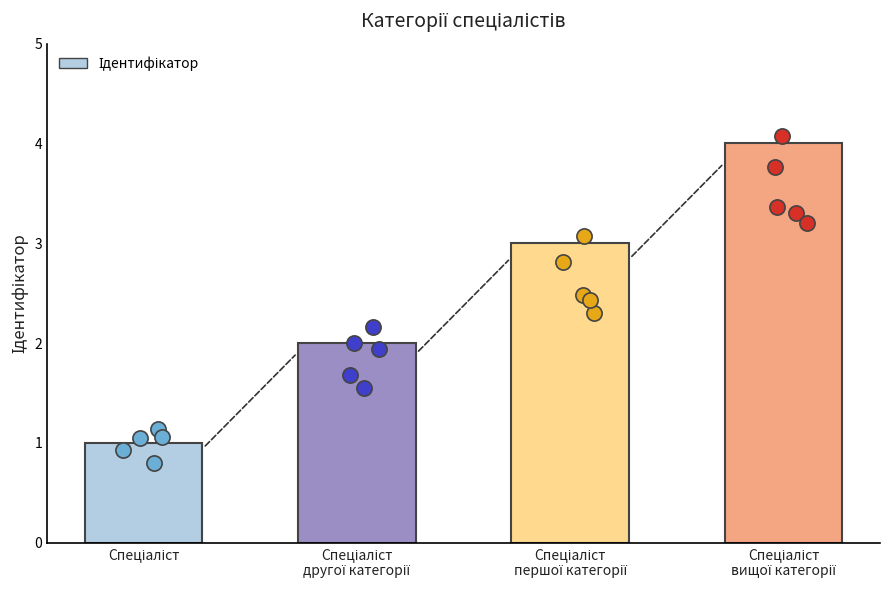

What is the change in value from Спеціаліст
другої категорії to Спеціаліст
вищої категорії?

+2